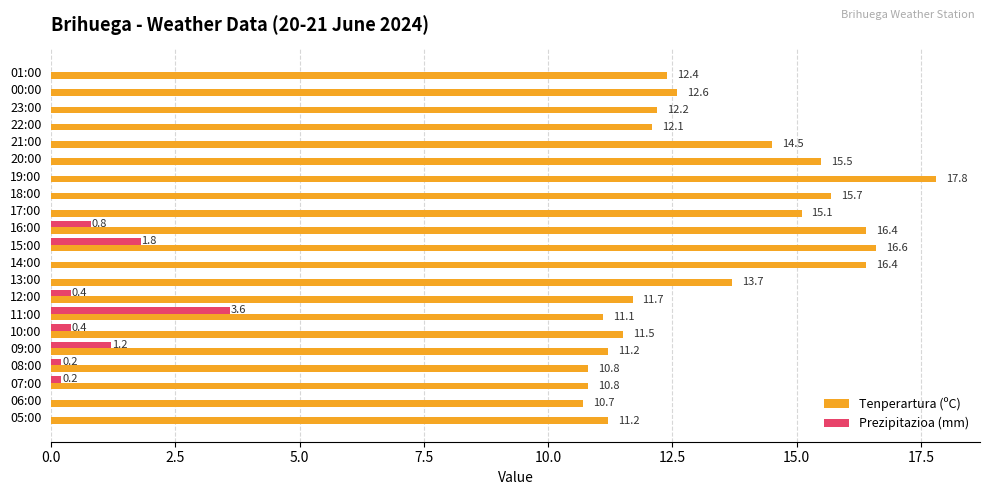

True or false: Tenperartura (ºC) has a value of 20.4 at 12:00.

False